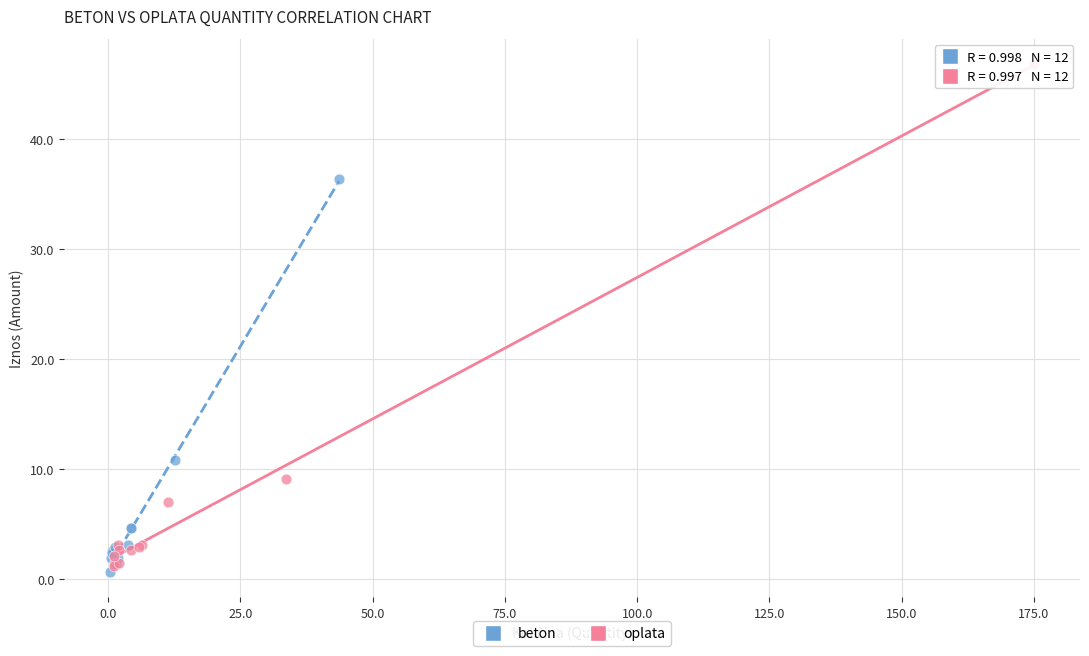

Which series has the largest Y range (max minus min)?

oplata